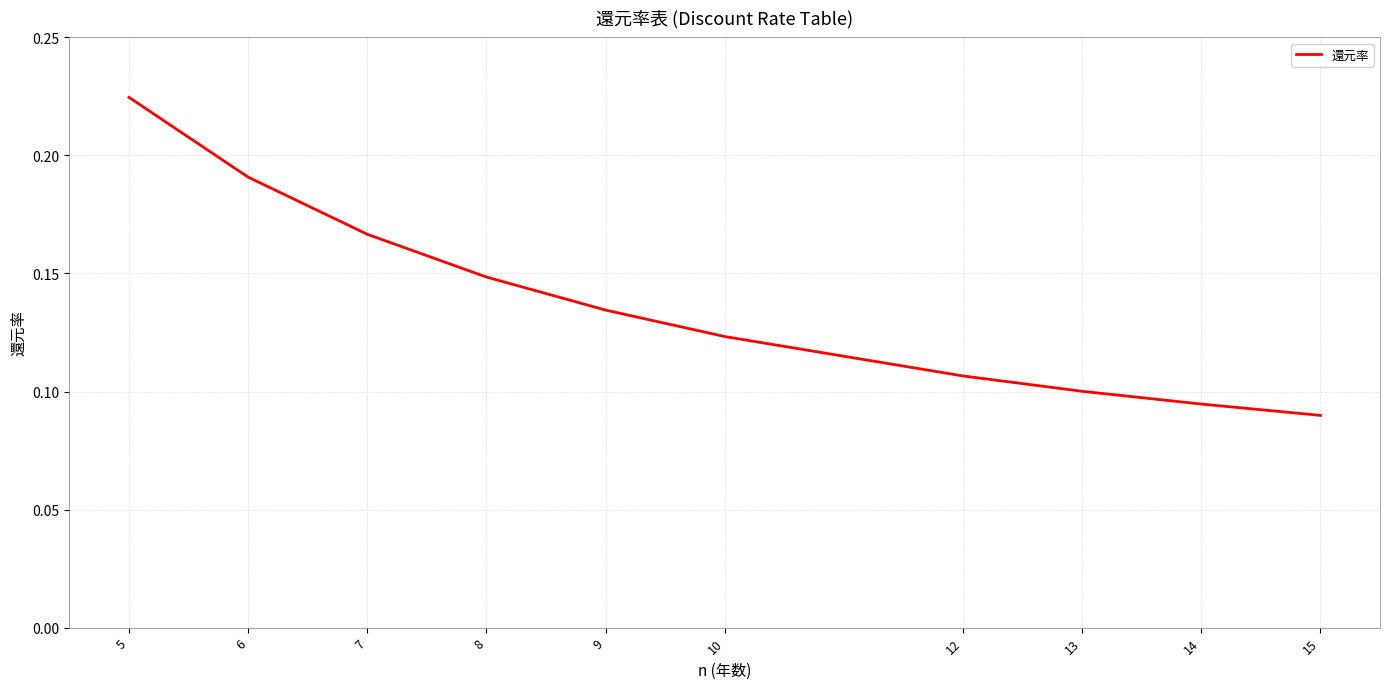

Is it true that the value at 12 is 0.2?

False